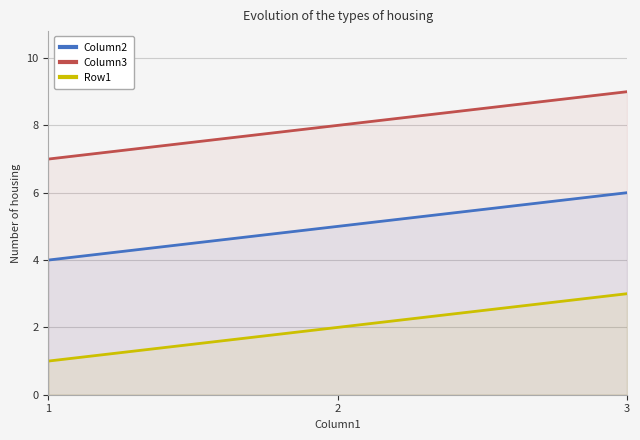

How many data points in Row1 are above 2?

1